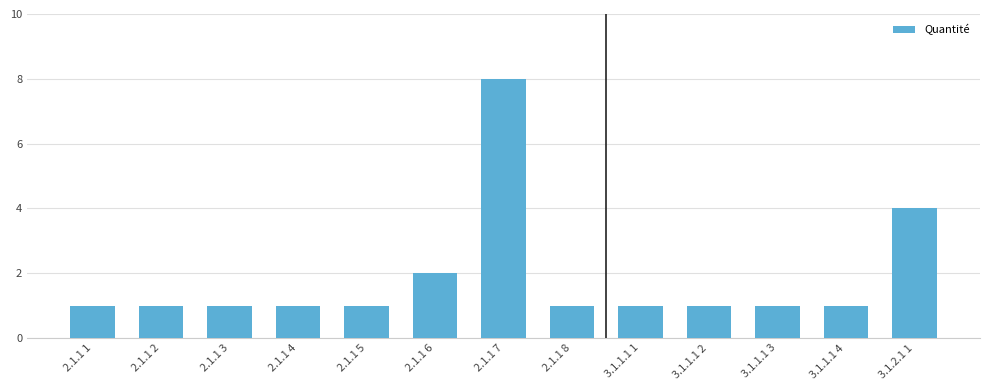

Reading left to right, transcribe all the data shown in this chart.

1	1	1	1	1	2	8	1	1	1	1	1	4